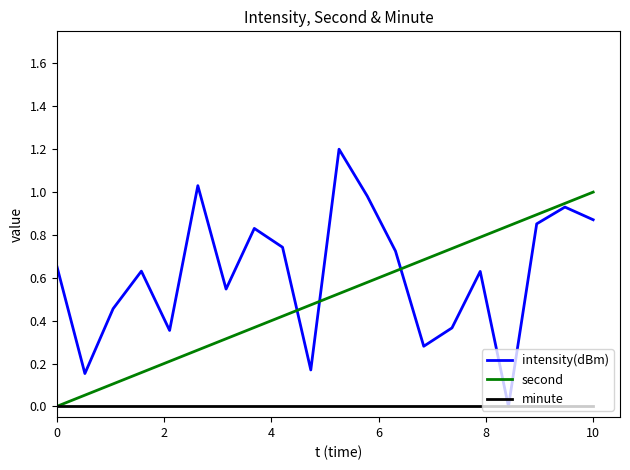

What is the maximum value shown in the chart?

1.2